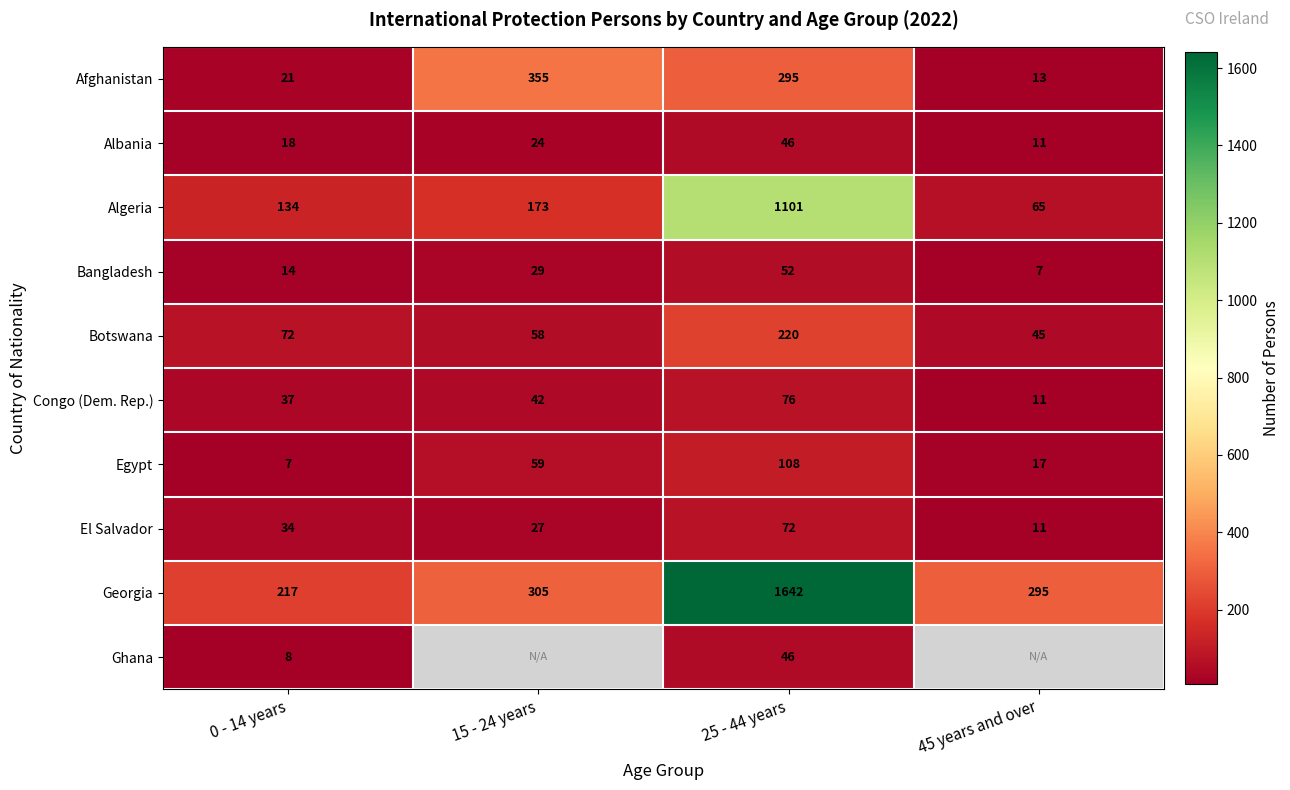

At which label does Bangladesh reach its peak?

25 - 44 years